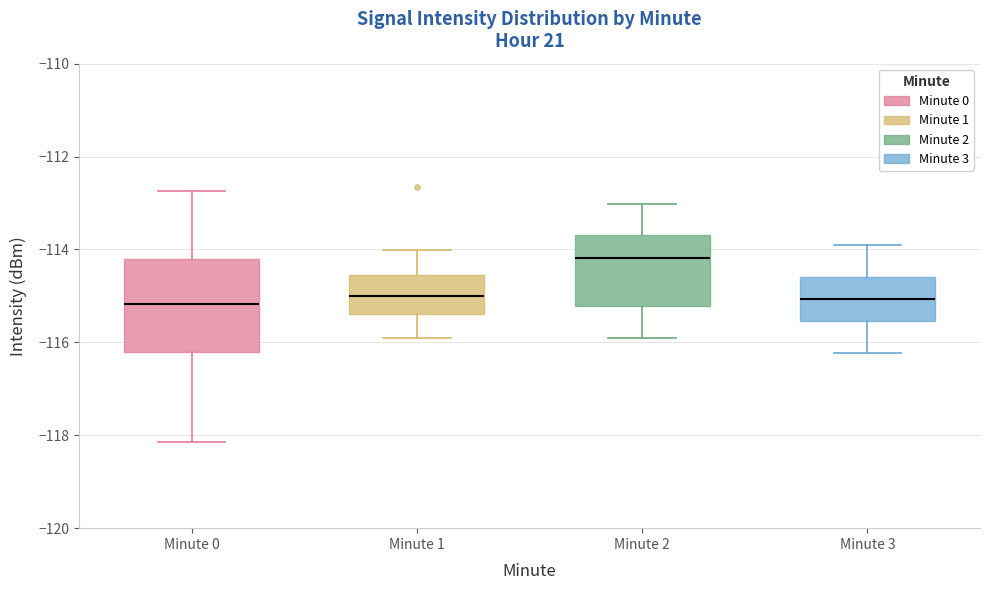

Reading left to right, transcribe this box plot: for each box, give where its median line is, the range the box spans, and where its two whiskers end, as read against the y-axis. The values are not printed on the chart, so give them approximately, as read against the axis.

Minute 0: median -115.2, box -116.2 to -114.2, whiskers -118.2 to -112.8
Minute 1: median -115.0, box -115.4 to -114.6, whiskers -116.0 to -114.0
Minute 2: median -114.2, box -115.2 to -113.6, whiskers -116.0 to -113.0
Minute 3: median -115.0, box -115.6 to -114.6, whiskers -116.2 to -114.0